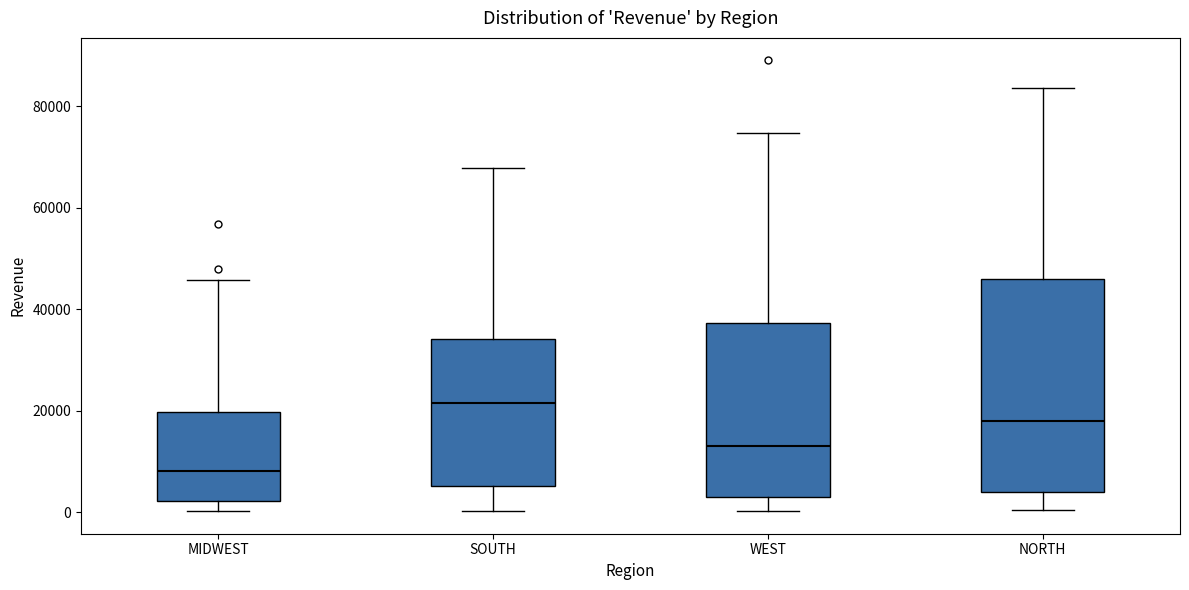

Reading left to right, transcribe this box plot: for each box, give where its median line is, the range the box spans, and where its two whiskers end, as read against the y-axis. The values are not printed on the chart, so give them approximately, as read against the axis.

MIDWEST: median 8000, box 2000 to 20000, whiskers 0 to 46000
SOUTH: median 22000, box 6000 to 34000, whiskers 0 to 68000
WEST: median 14000, box 4000 to 38000, whiskers 0 to 74000
NORTH: median 18000, box 4000 to 46000, whiskers 0 to 84000